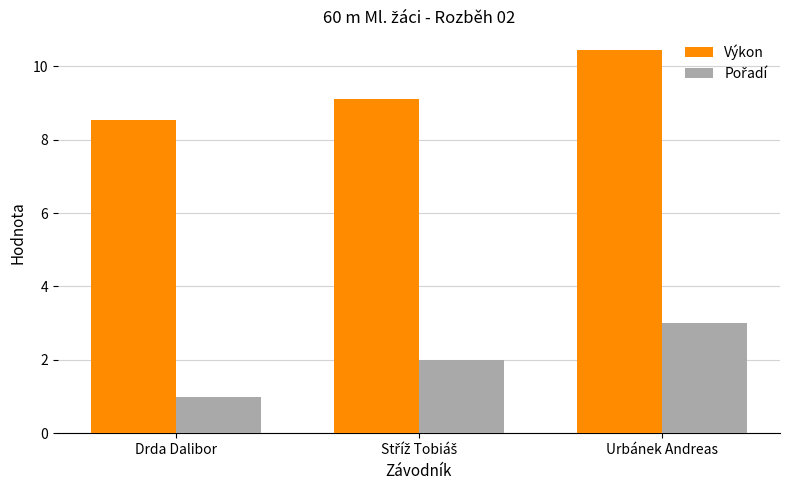

Count the number of categories in the chart.

3